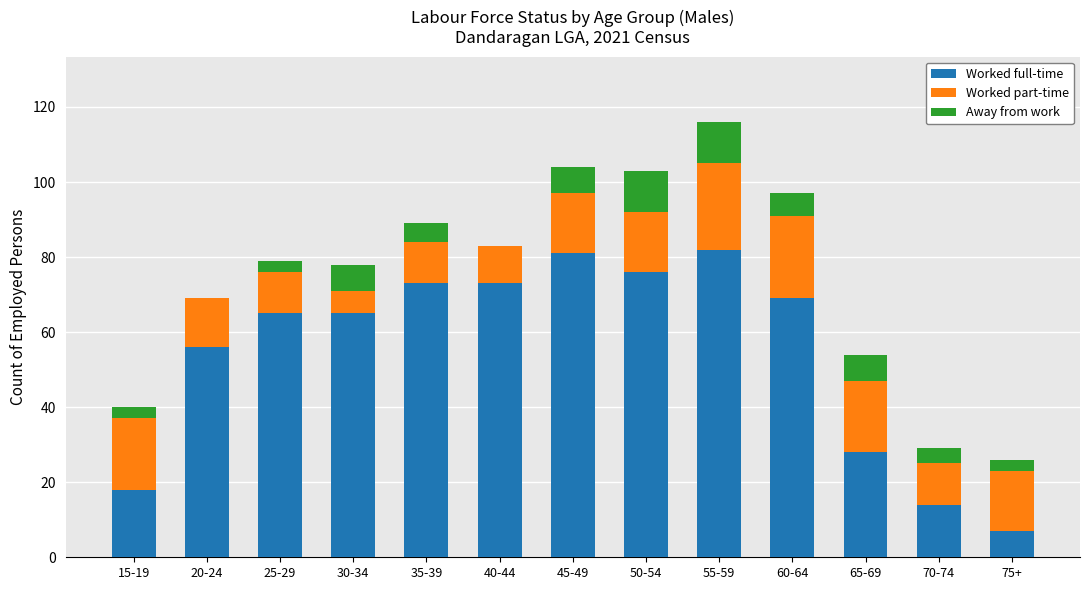

True or false: Worked full-time has a value of 103 at 35-39.

False